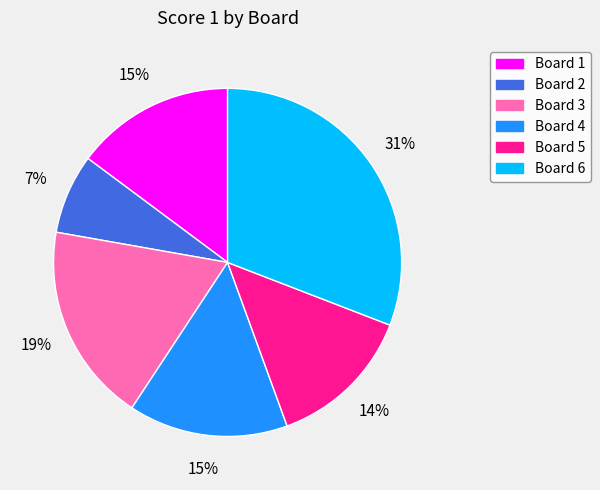

To the nearest percent, what is the combined percentage of Board 4 and Board 6?

46%